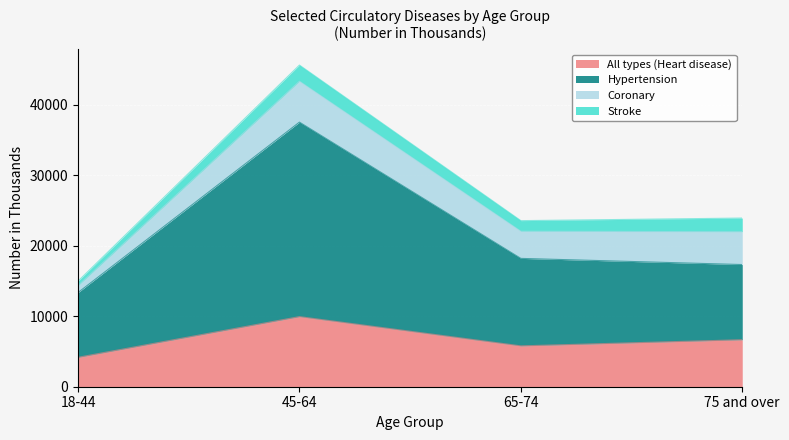

What is the smallest value displayed?

4168